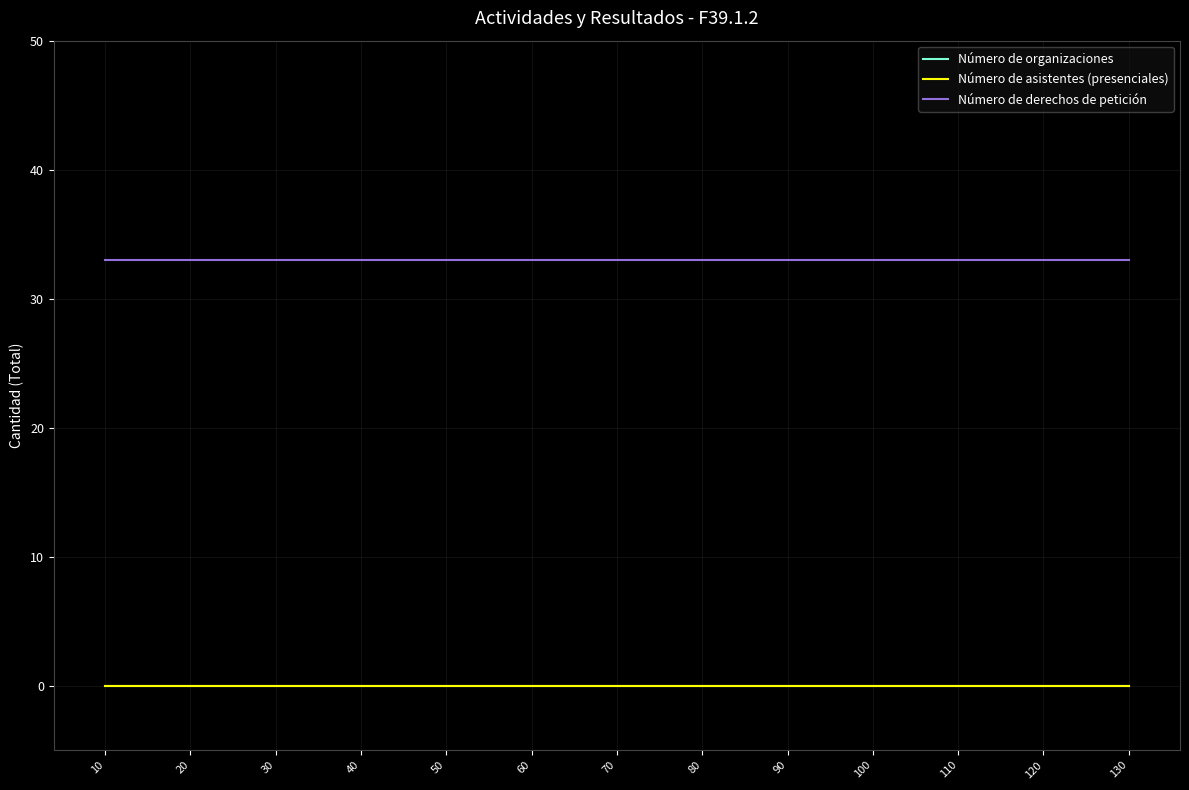

The Número de asistentes (presenciales) series shows 0 at 110. True or false?

True